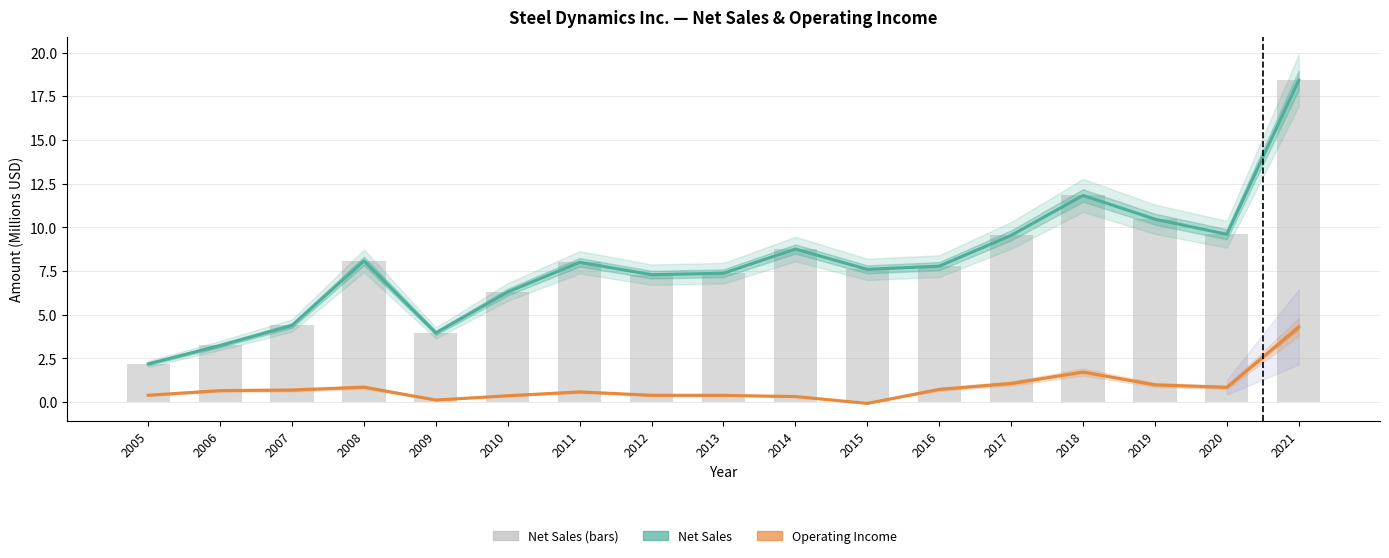

At which label does Net Sales (B USD) first exceed 7?

2008